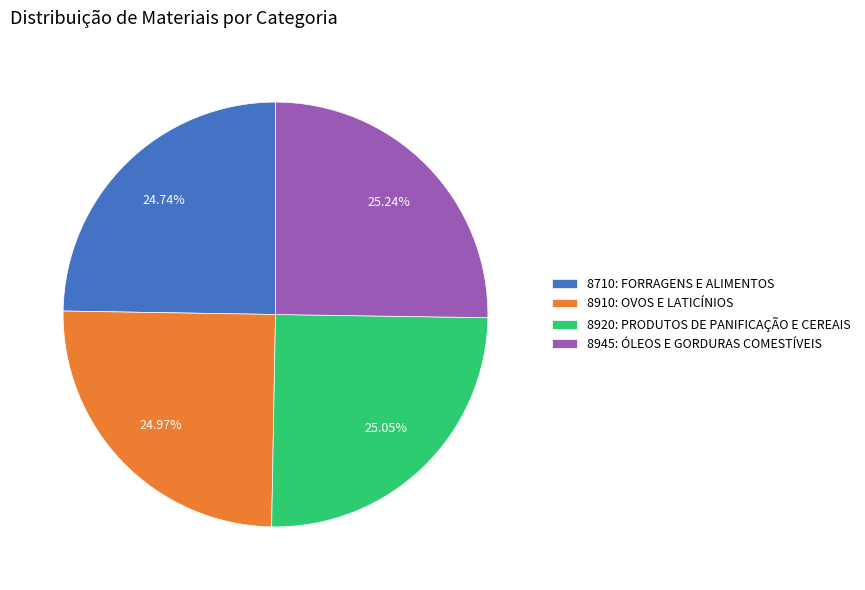

What percentage is the 8710: FORRAGENS E ALIMENTOS slice, to the nearest percent?

25%